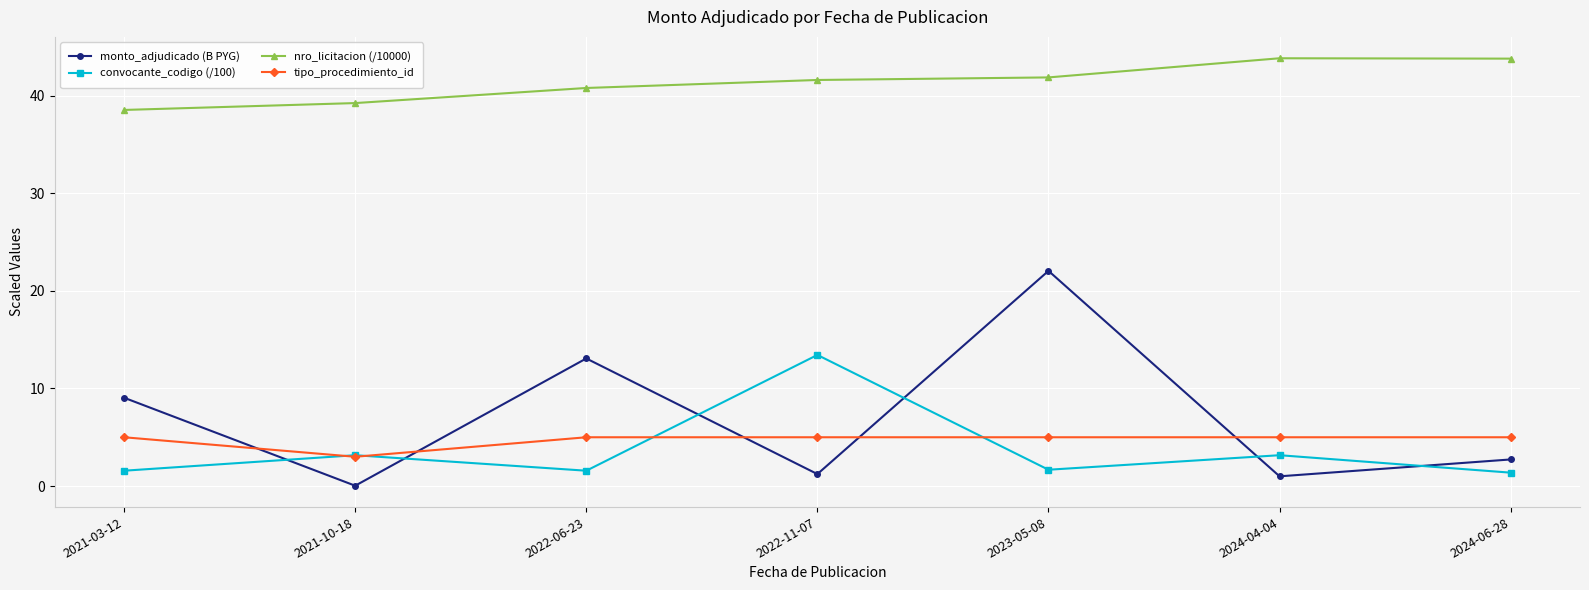

What is the label of the 1st point from the right?

2024-06-28